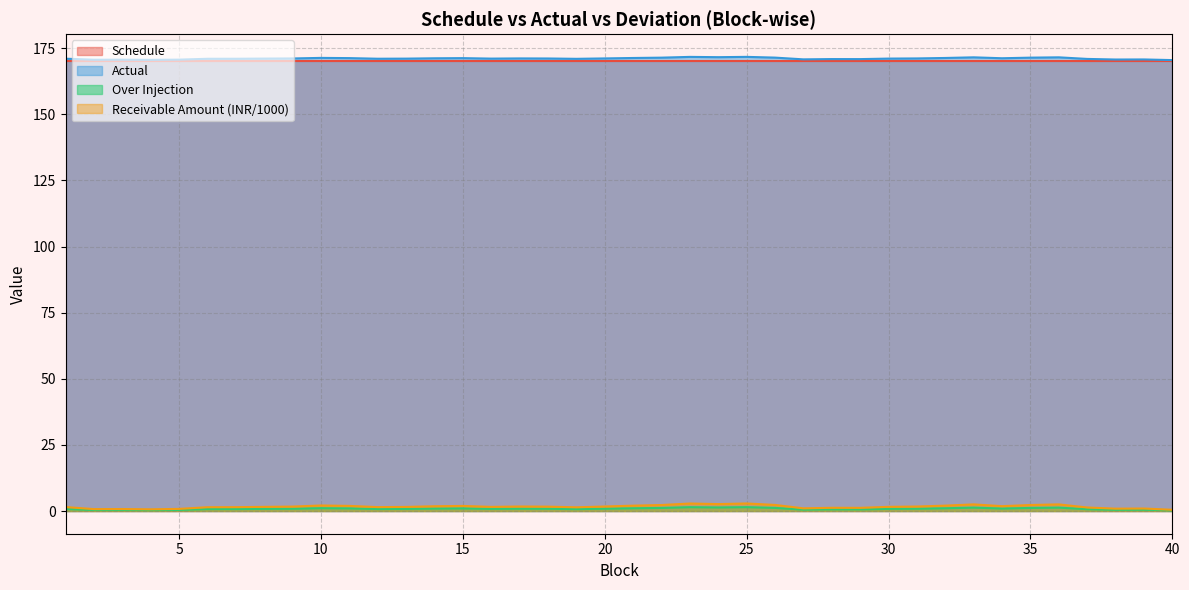

True or false: Receivable Amount (INR/1000) and Schedule cross at least once.

False